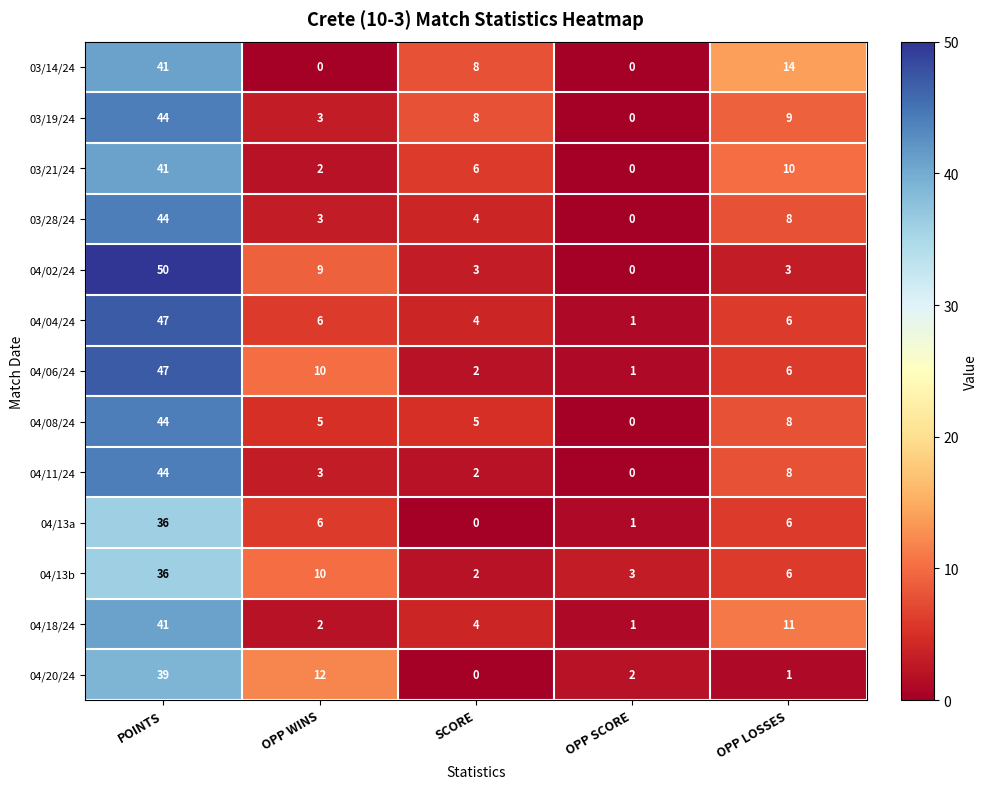

At how many categories does at least one series exceed 29?

1